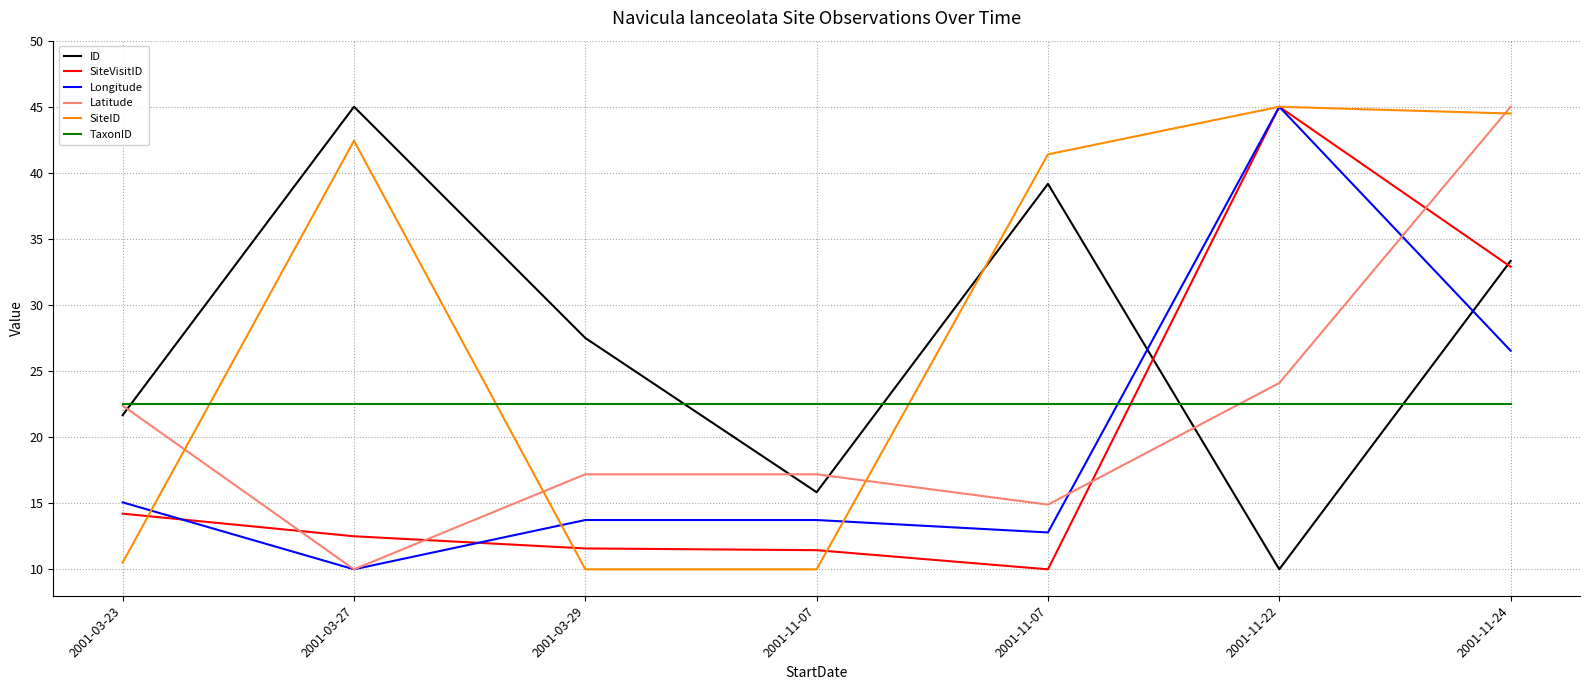

Reading left to right, list all the values displayed in this chart.

ID: 21.7	45.0	27.5	15.8	39.2	10.0	33.3
SiteVisitID: 14.2	12.5	11.6	11.4	10.0	45.0	32.9
Longitude: 15.1	10.0	13.7	13.7	12.8	45.0	26.5
Latitude: 22.4	10.0	17.2	17.2	14.9	24.1	45.0
SiteID: 10.5	42.4	10.0	10.0	41.4	45.0	44.5
TaxonID: 22.5	22.5	22.5	22.5	22.5	22.5	22.5